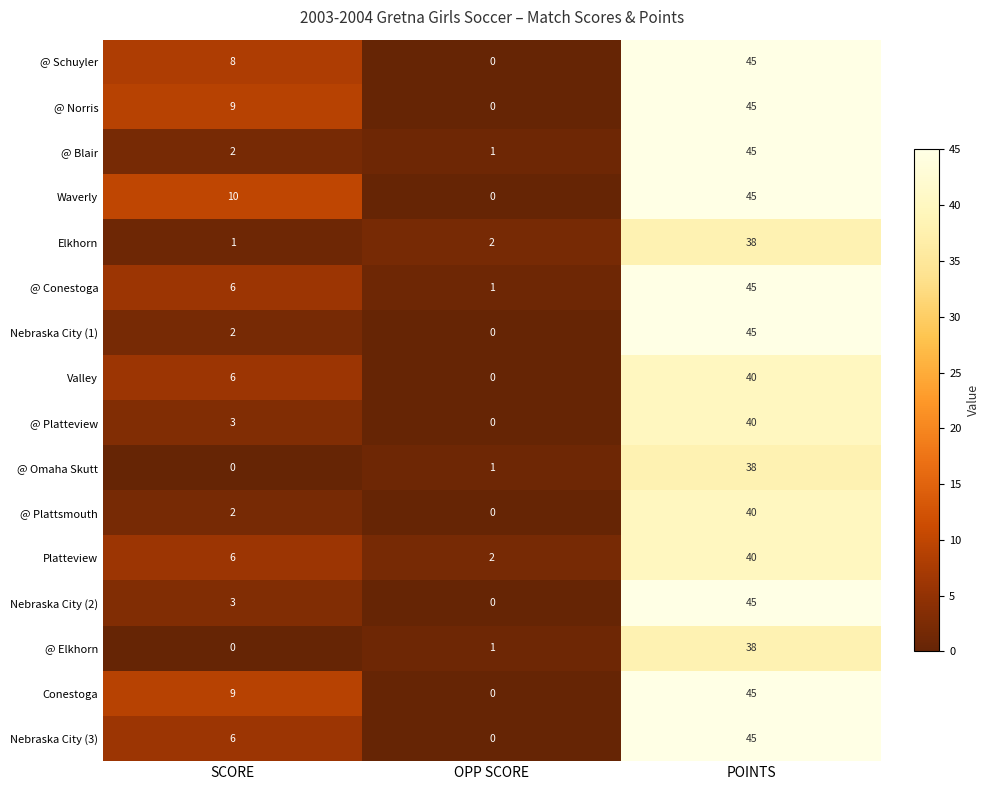

What is the spread (max minus min) of values at OPP SCORE?

2